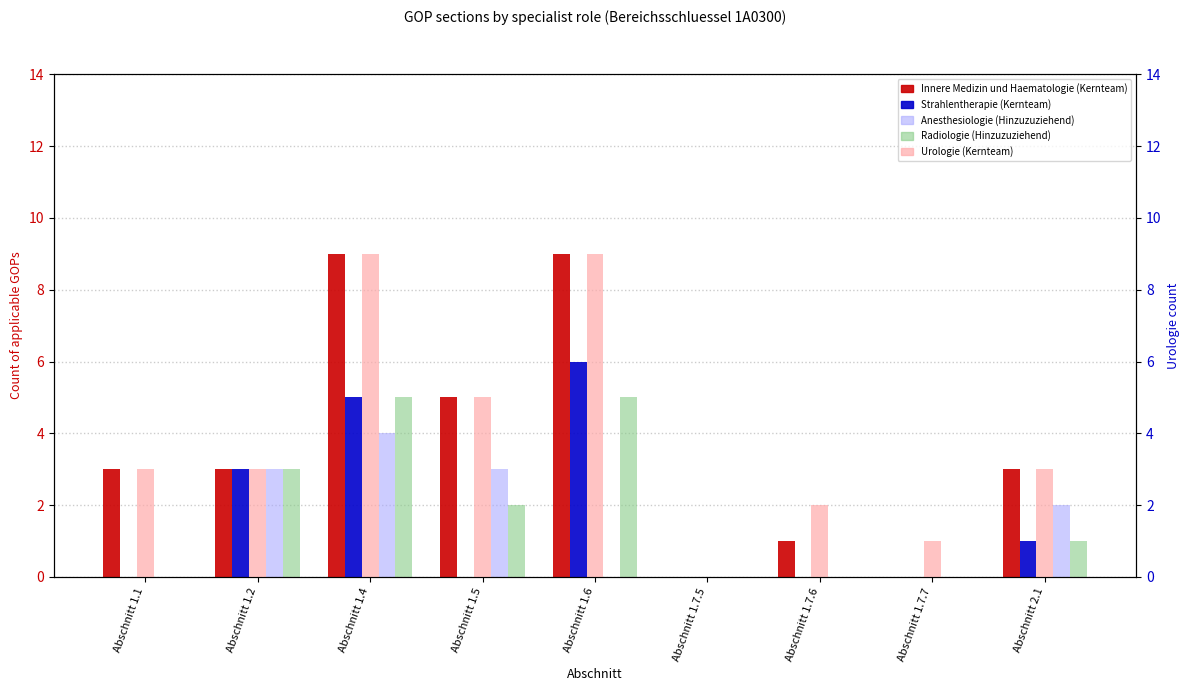

Which label corresponds to the smallest value in the chart?

Abschnitt 1.7.5